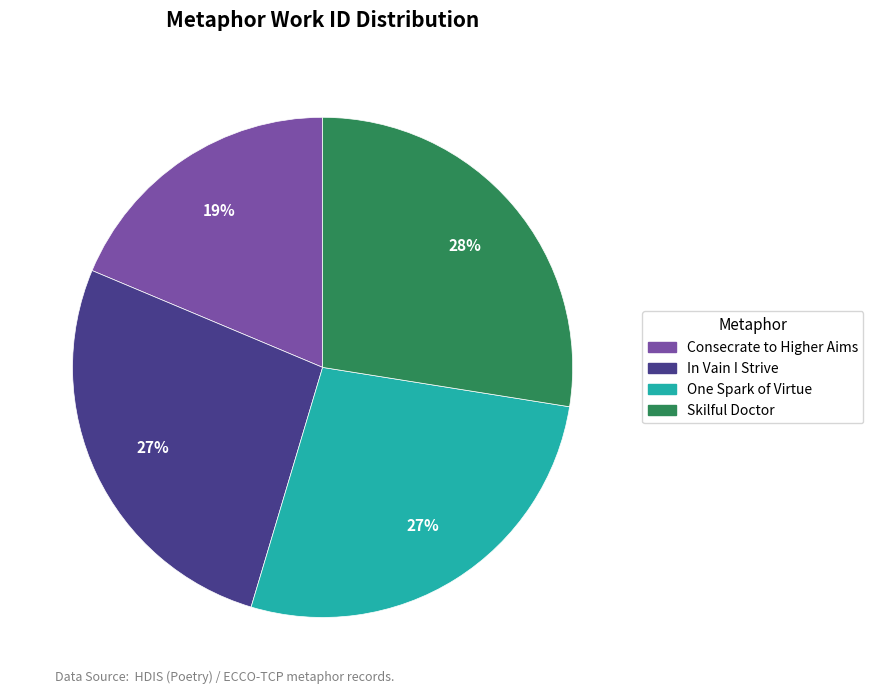

Combined, do Consecrate to Higher Aims and One Spark of Virtue account for over 50%?

No